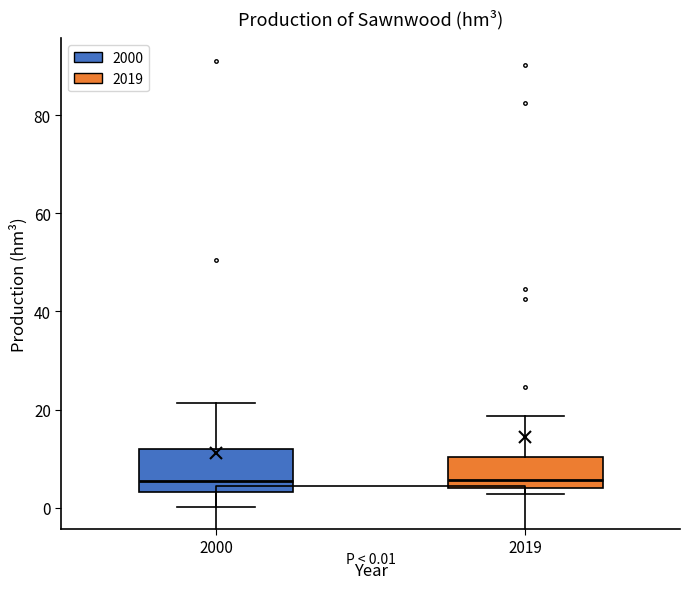

Which box is the tallest, from its lower edge to its upper edge?

2000